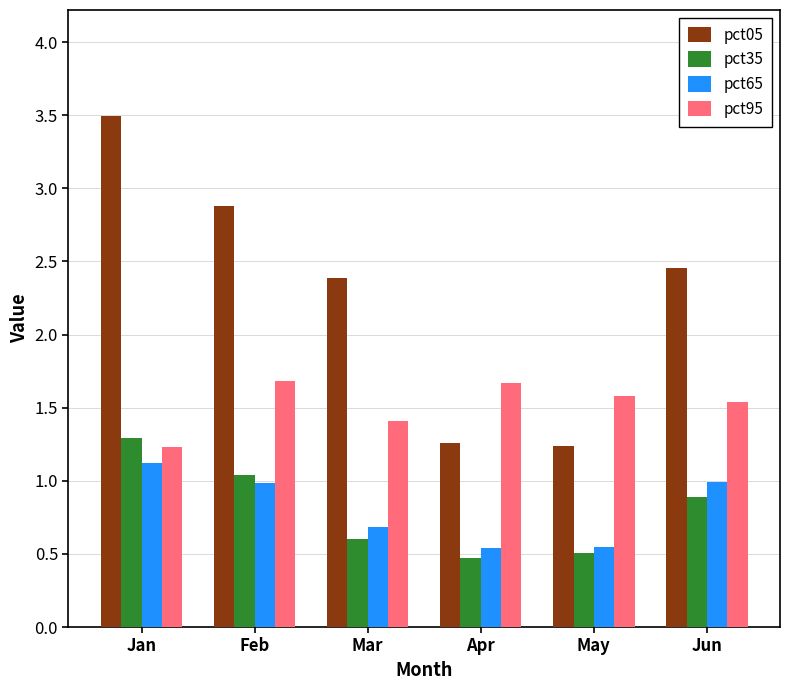

What is the sum of all pct35 values?

4.8